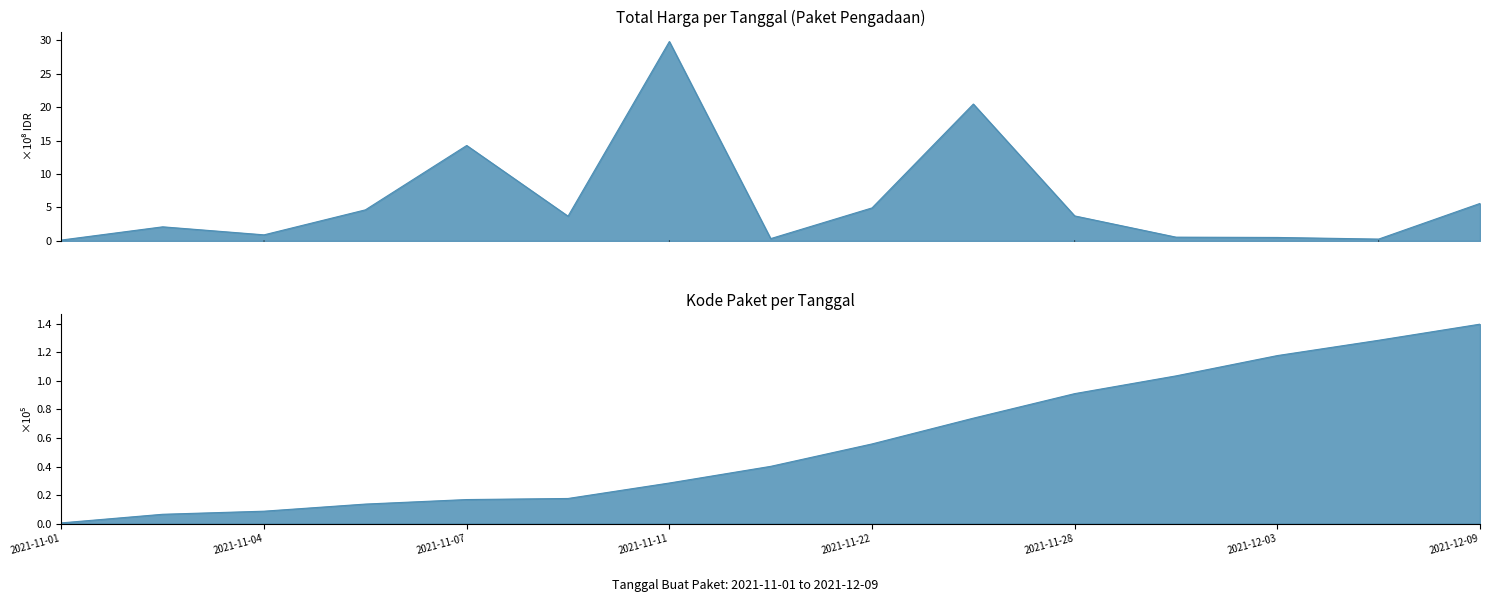

True or false: Kode Paket has a value of 1.1 at 2021-11-24.

False